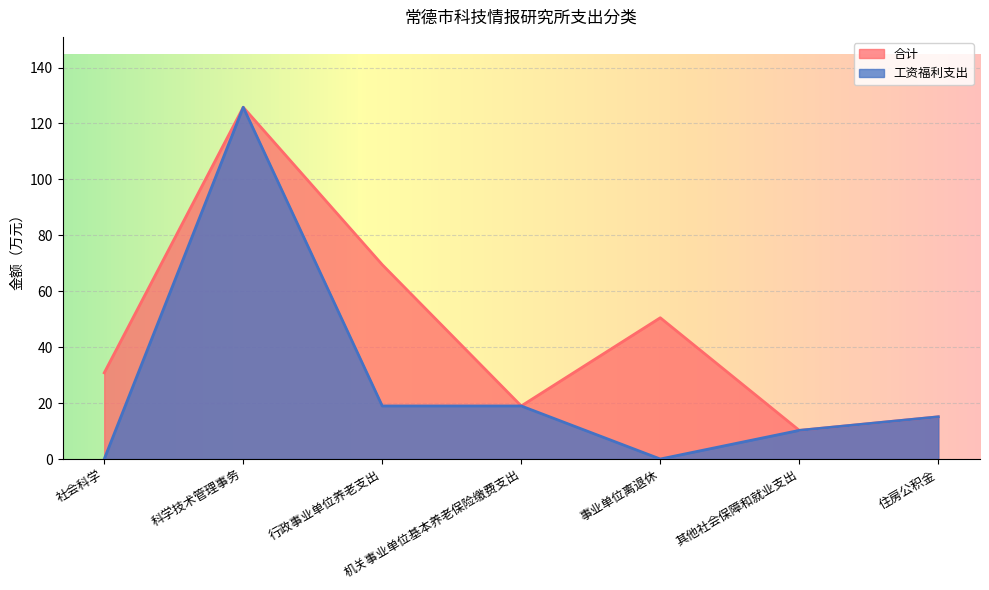

What is the value of the 工资福利支出 point at the 7th from the left?

15.1